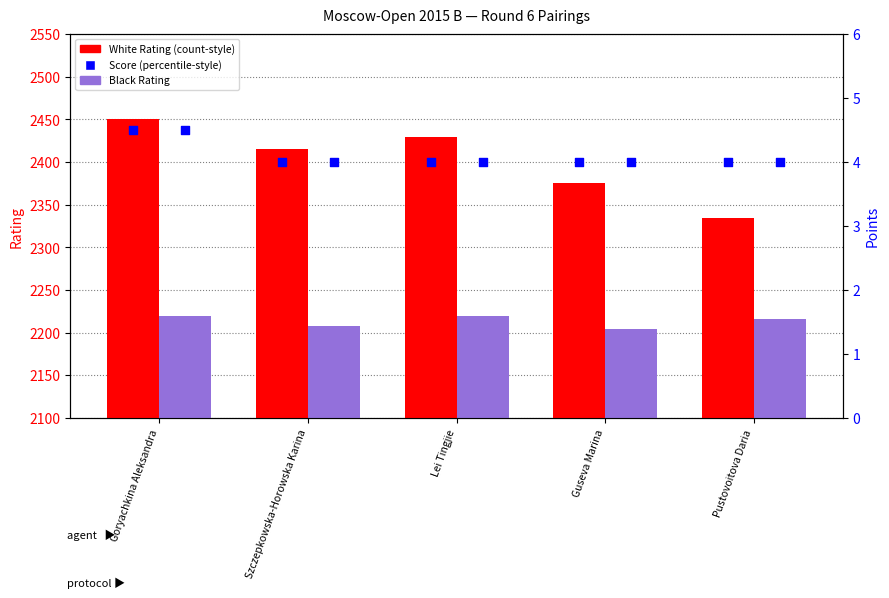

At how many categories does at least one series exceed 1325?

5